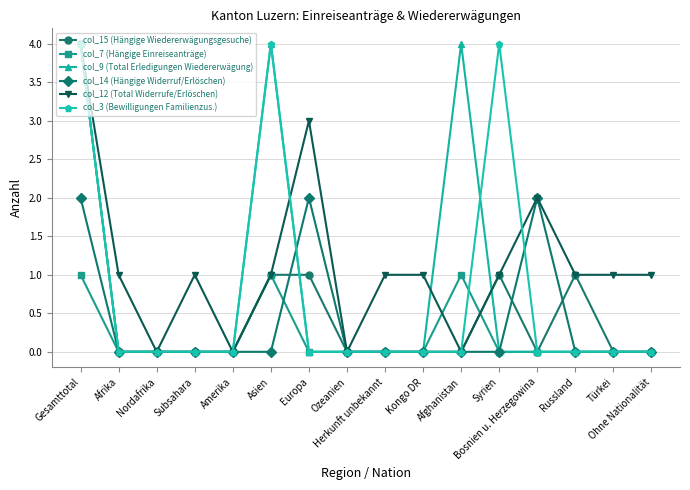

What is the maximum value for col_15 (Hängige Wiedererwägungsgesuche)?

4